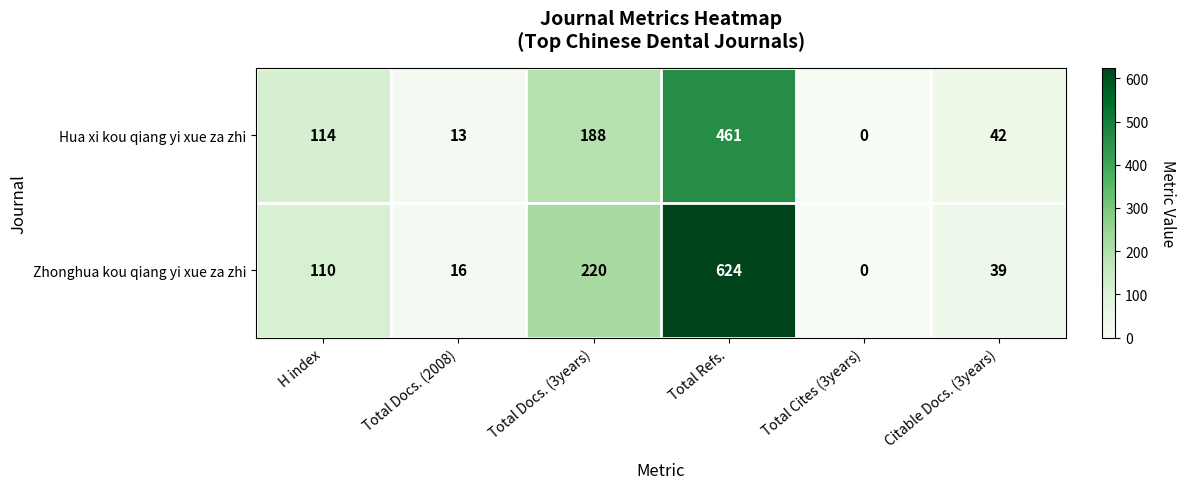

Is it true that Zhonghua kou qiang yi xue za zhi equals 220 at Total Docs. (3years)?

True